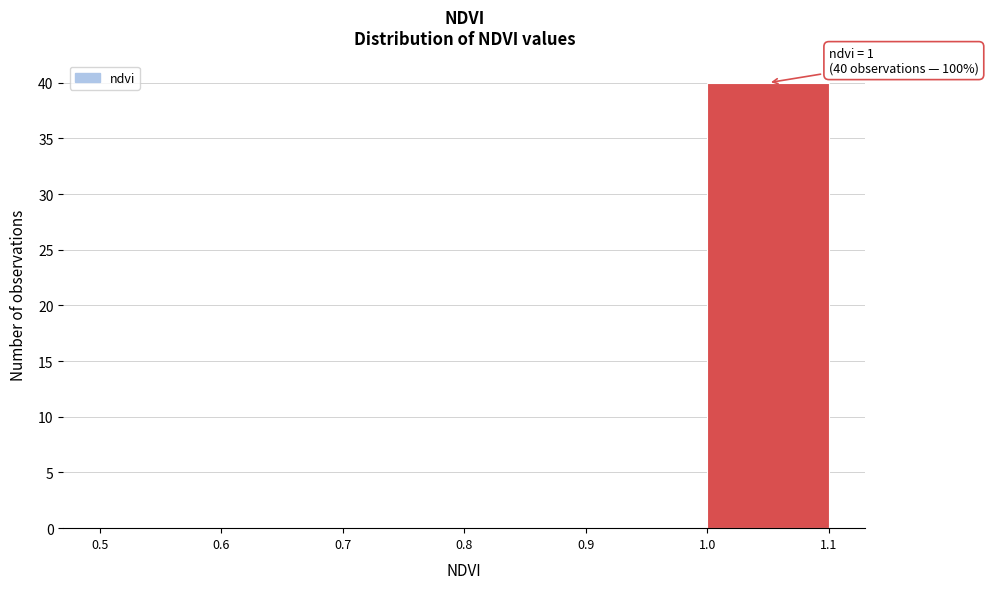

Which range on the x-axis has the tallest bar?

1.0 to 1.1